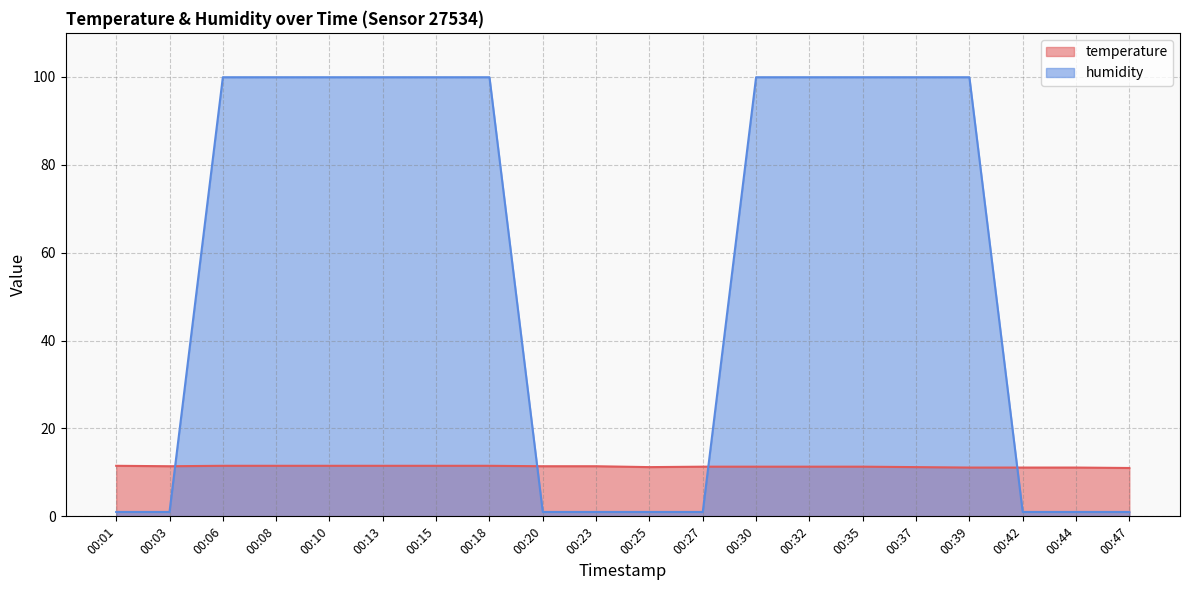

How many lines are shown in the chart?

2